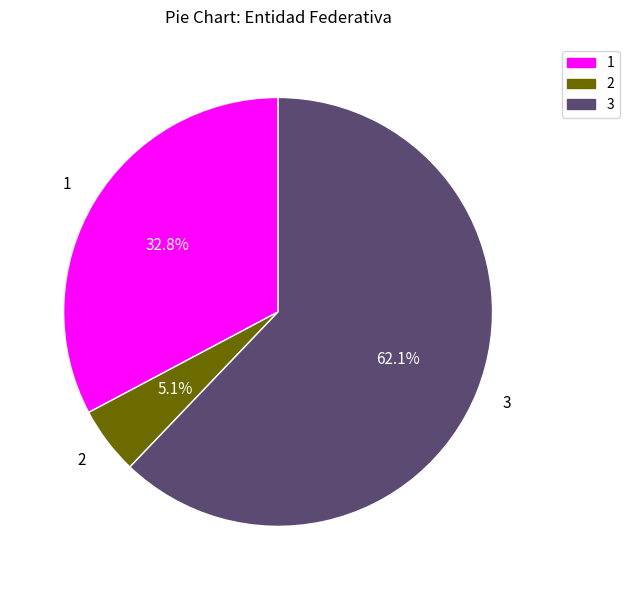

Is there any slice that represents more than half of the pie?

Yes